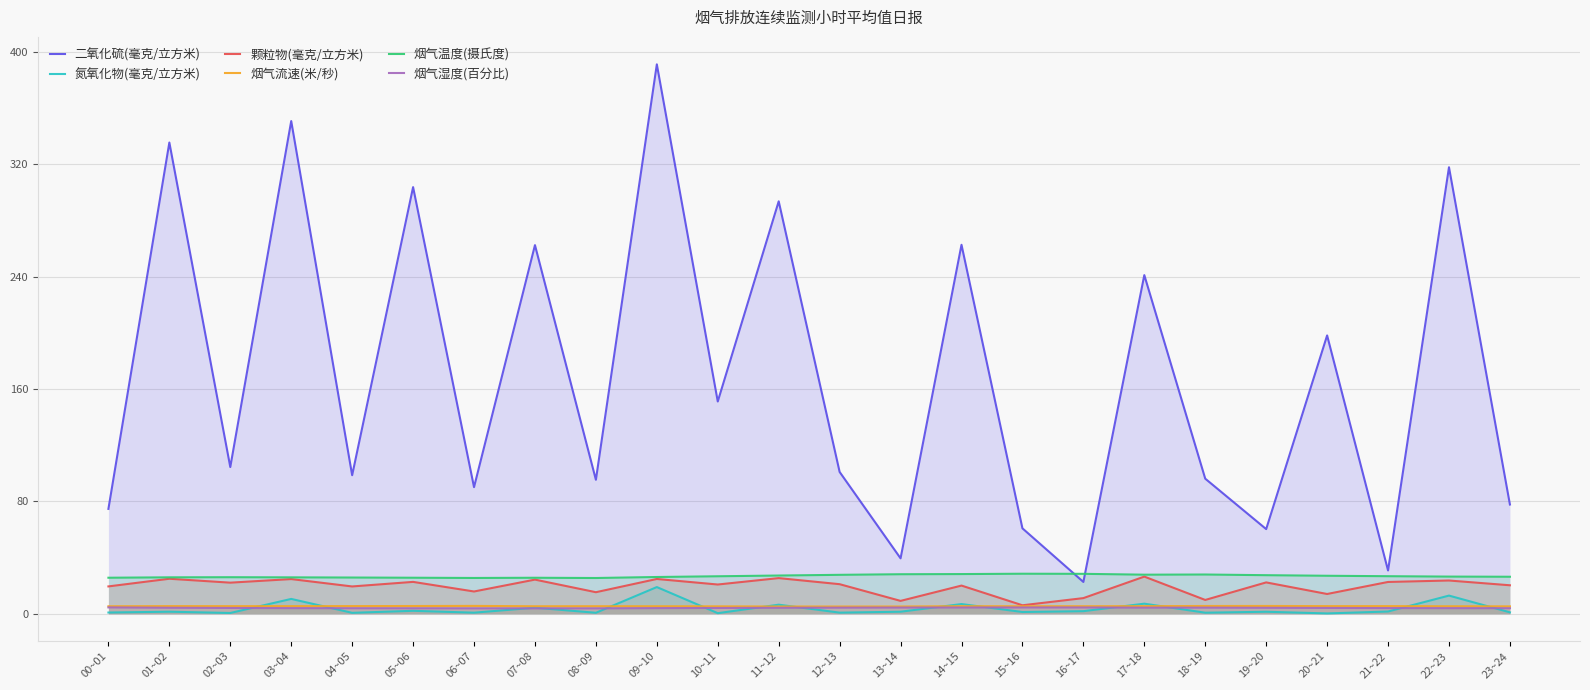

The 烟气流速(米/秒) series shows 3.2 at 07~08. True or false?

False